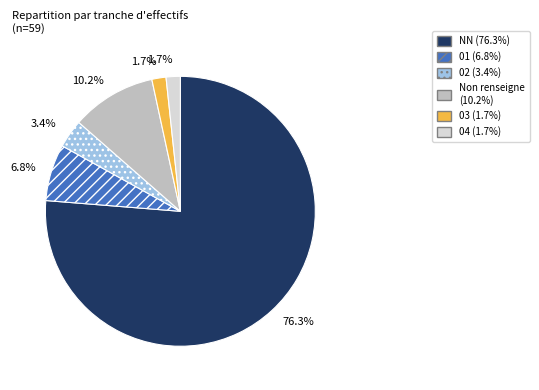

What is the largest slice in the pie chart?

NN (76.3%)